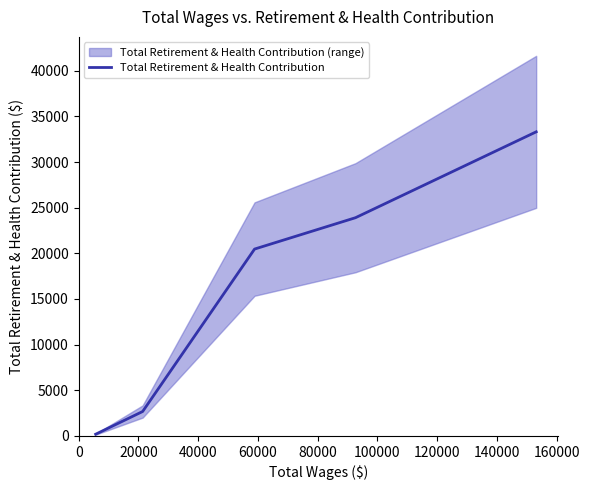

What is the average value?

16105